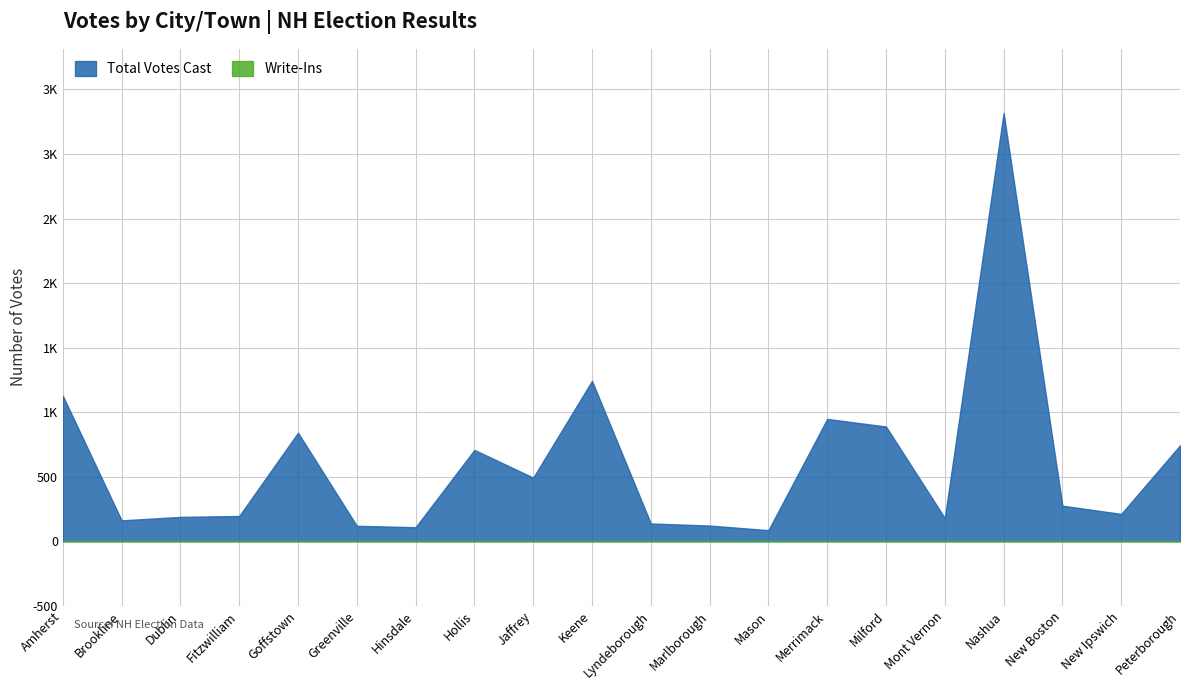

True or false: Write-Ins and Total Votes Cast cross at least once.

False